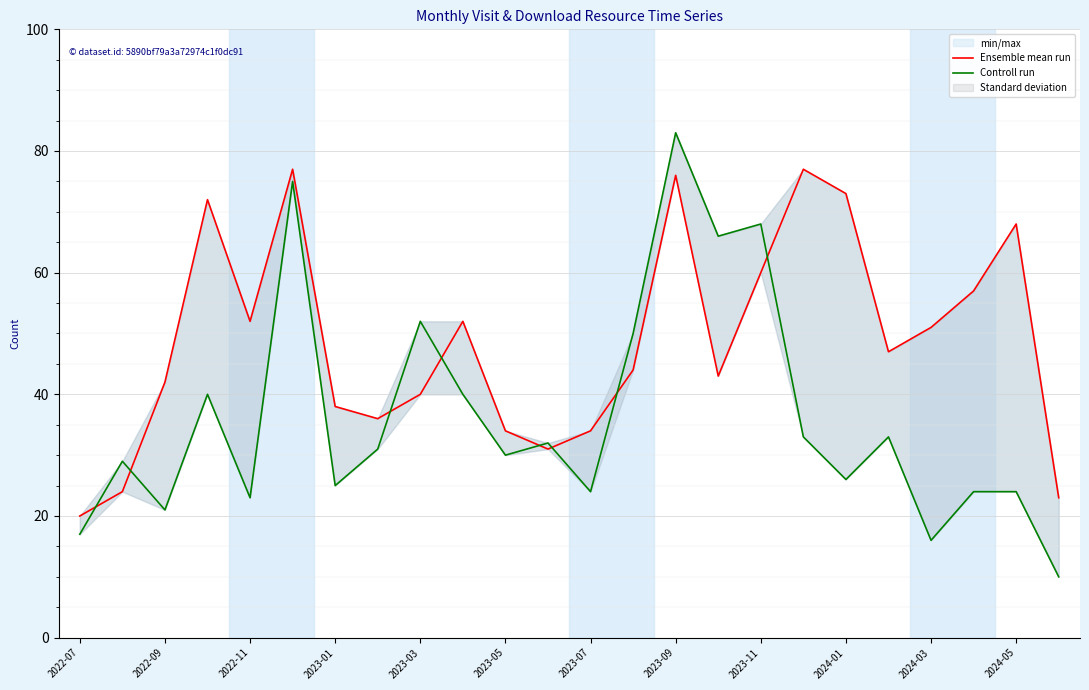

True or false: Controll run and Ensemble mean run cross at least once.

True